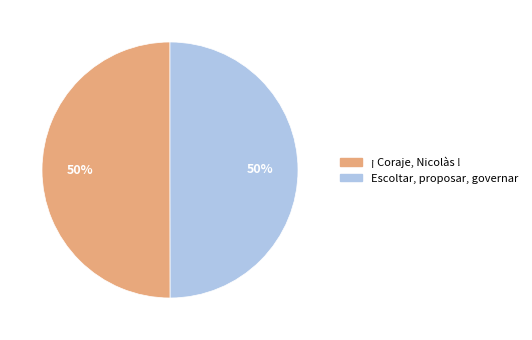

To the nearest percent, what is the combined percentage of ¡ Coraje, Nicolàs ! and Escoltar, proposar, governar?

100%